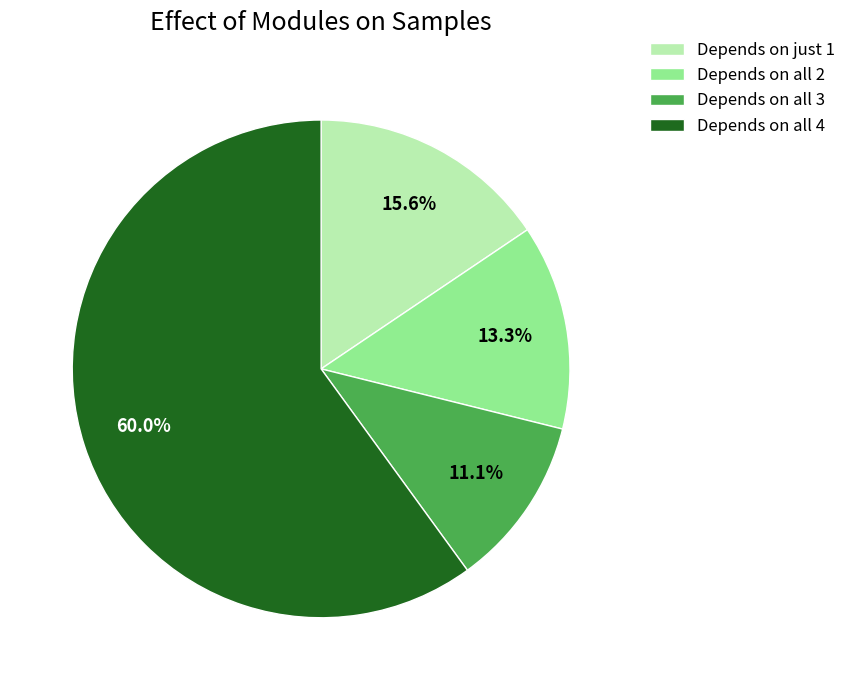

Count the number of slices in the pie.

4